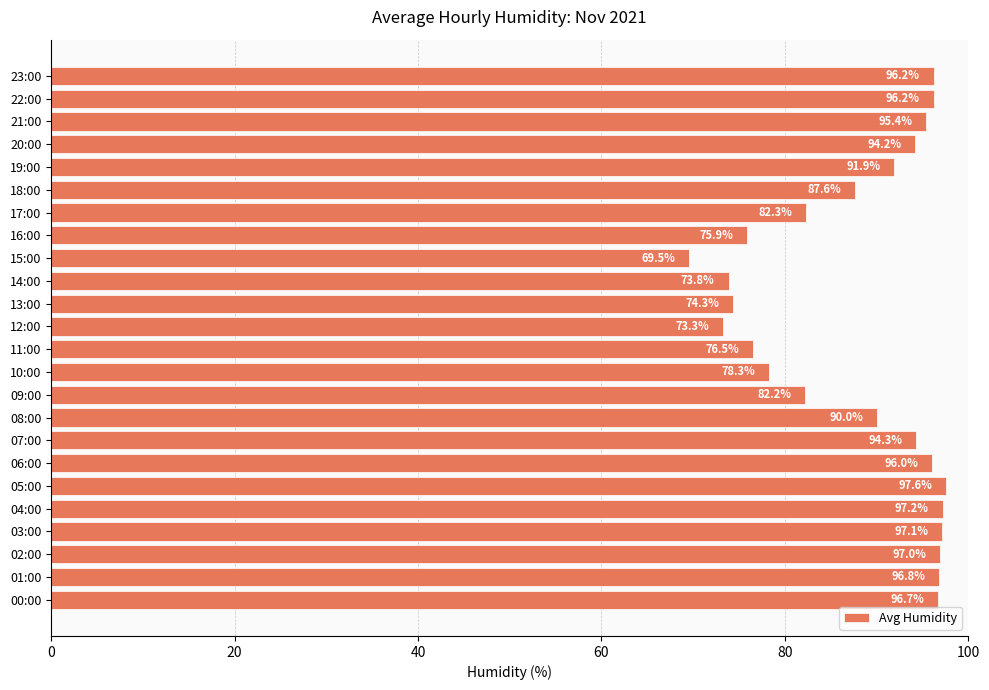

Which category has the lowest value across all series?

15:00